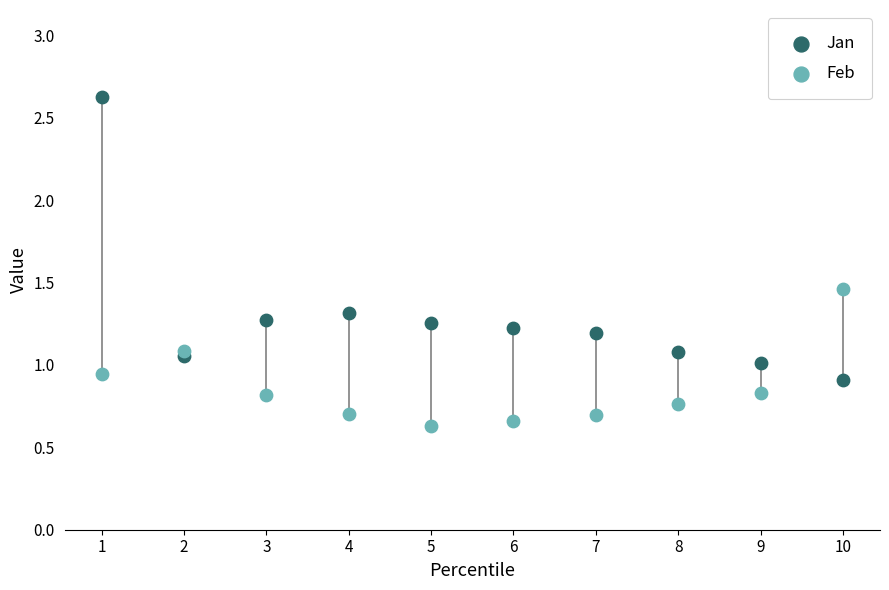

Which series contains the highest Y value?

Jan